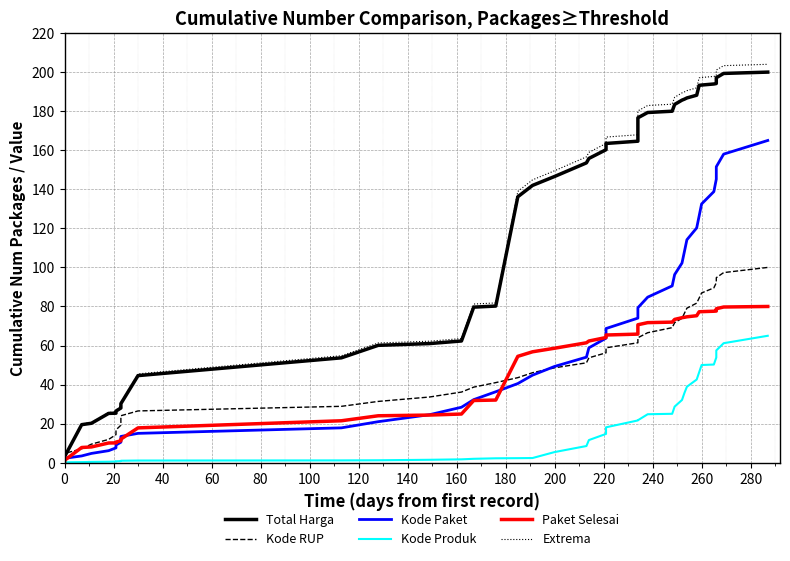

List the series in order of their peak value, lowest first.

Kode Produk, Paket Selesai, Kode RUP, Kode Paket, Total Harga, Extrema